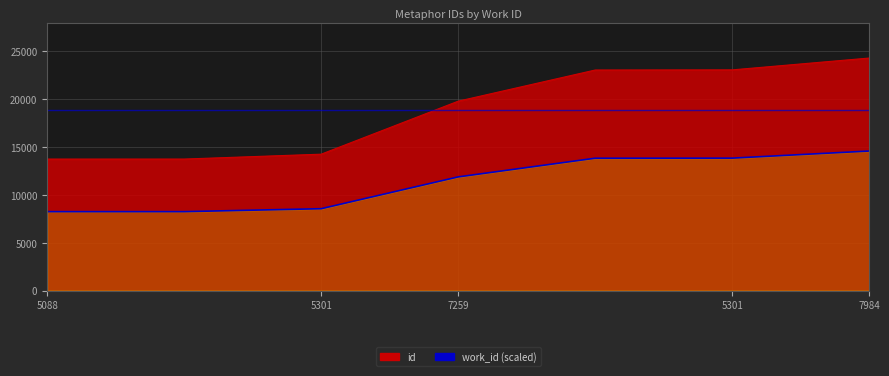

List the labels in order of value, largest first.

7984, 5301, 5301, 7259, 5301, 5088, 5088